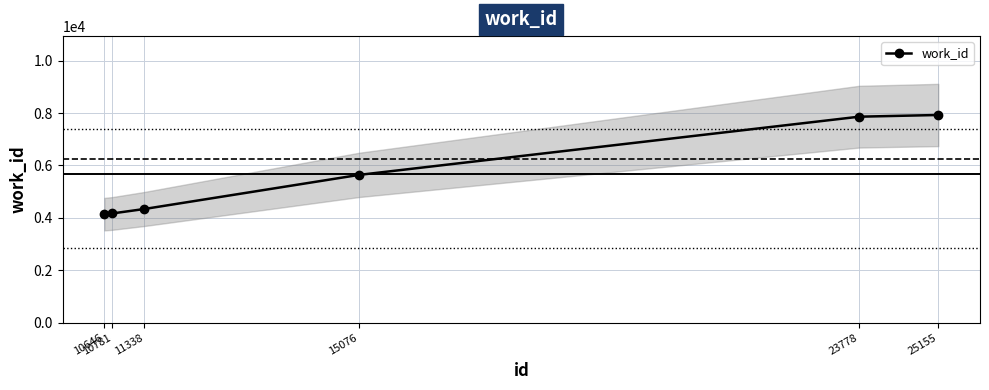

Count the number of categories in the chart.

6